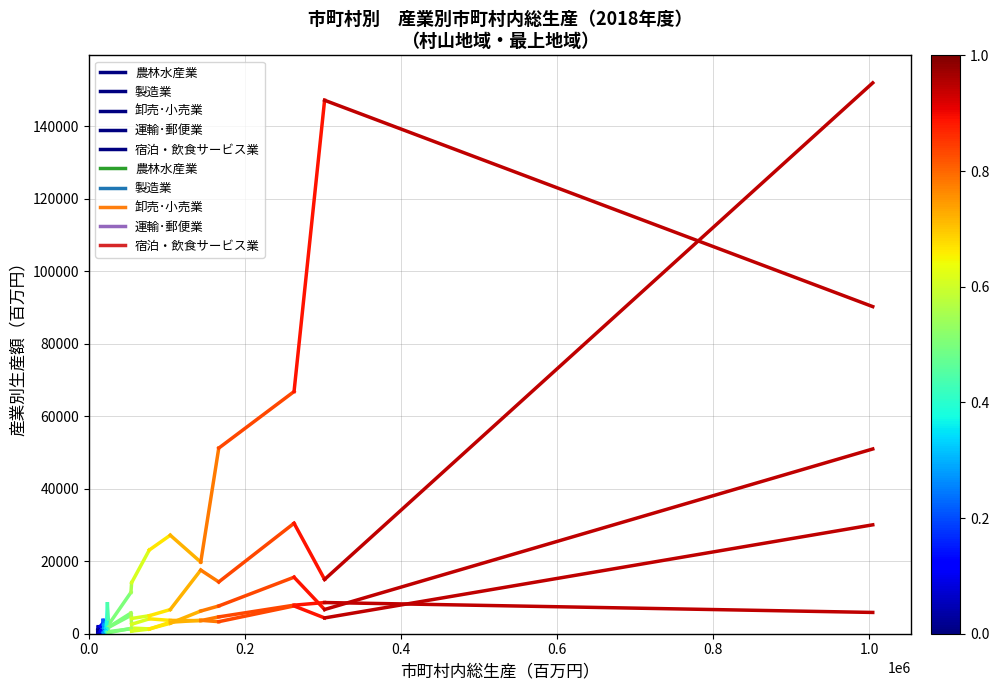

Which has a higher value, 0.0 or 0.2?

0.2